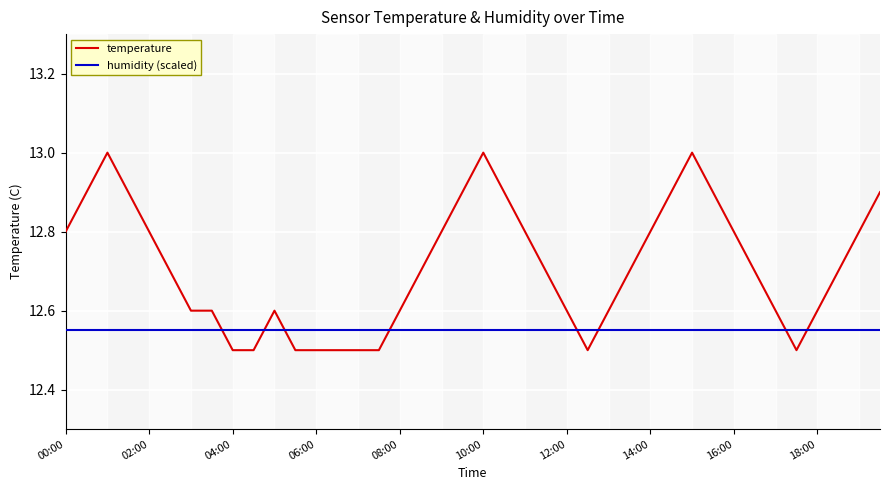

Which series ends up on top after the final intersection of humidity (scaled) and temperature?

temperature